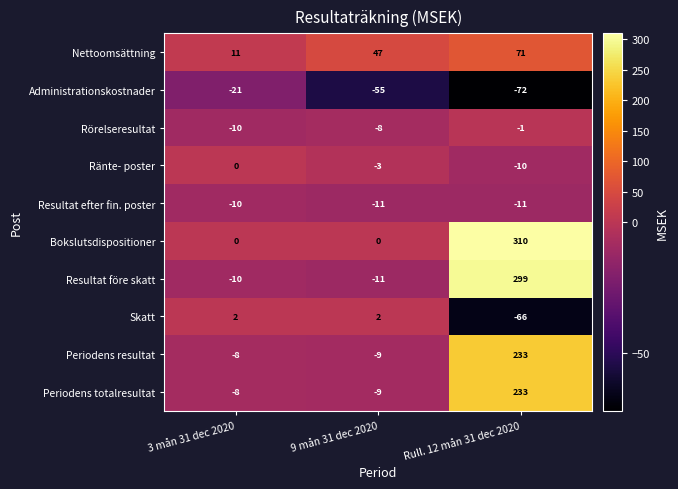

The Bokslutsdispositioner series shows 456 at Rull. 12 mån 31 dec 2020. True or false?

False